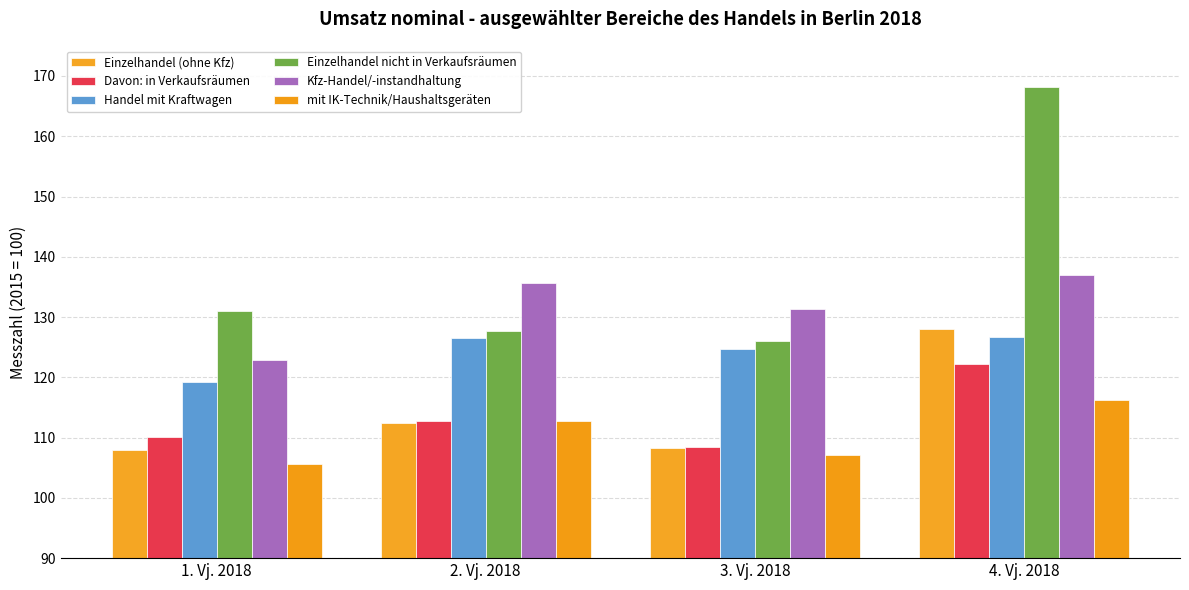

Reading left to right, transcribe all the data shown in this chart.

Einzelhandel (ohne Kfz): 107.9	112.4	108.3	128.0
Davon: in Verkaufsräumen: 110.1	112.8	108.4	122.2
Handel mit Kraftwagen: 119.2	126.6	124.7	126.7
Einzelhandel nicht in Verkaufsräumen: 131.0	127.7	126.0	168.1
Kfz-Handel/-instandhaltung: 122.8	135.7	131.3	137.0
mit IK-Technik/Haushaltsgeräten: 105.6	112.8	107.1	116.2